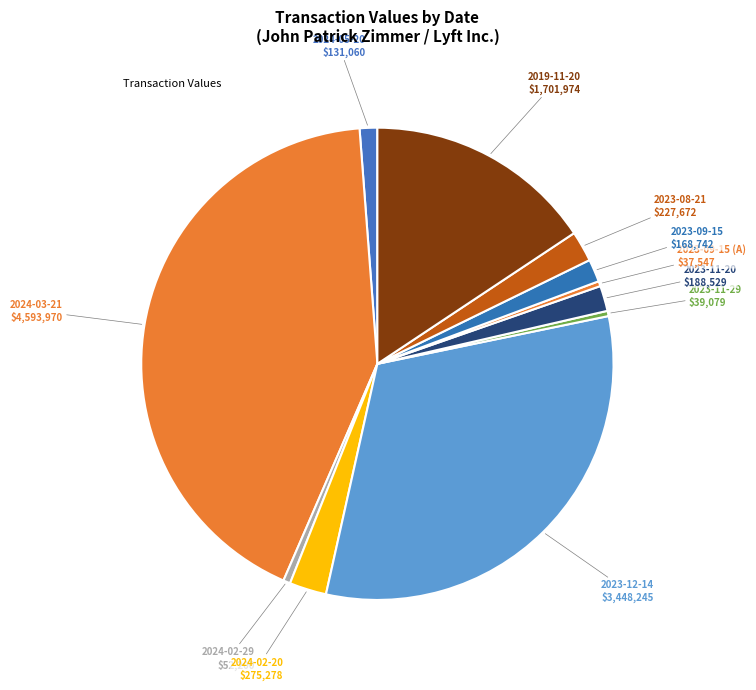

Which slice is the smallest?

2023-09-15 (A)